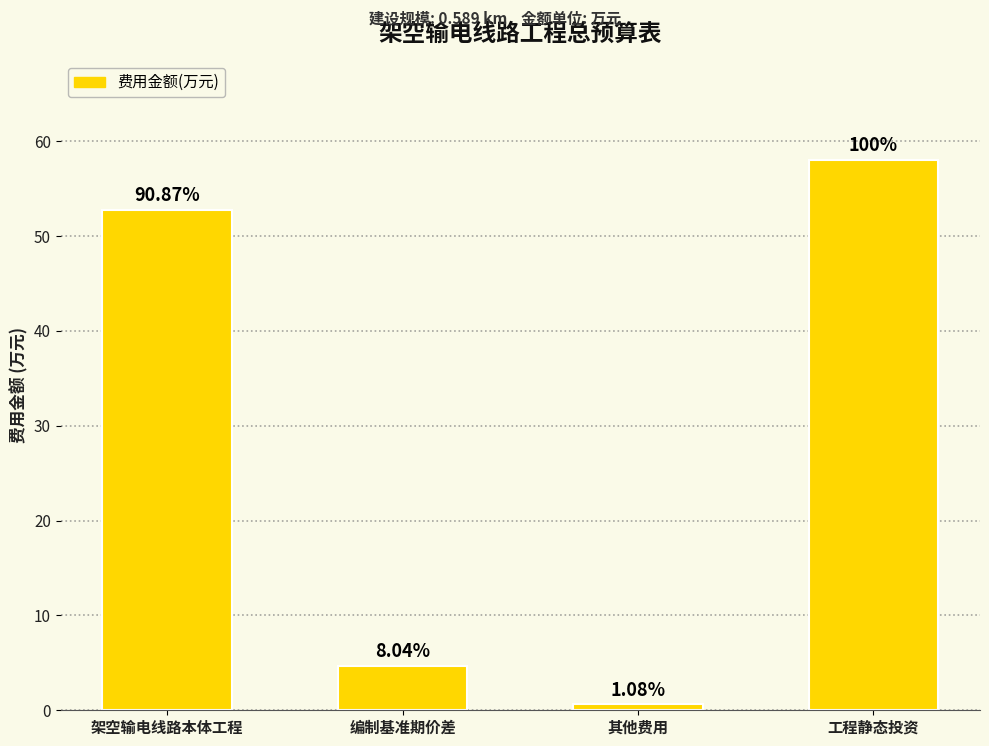

What is the change in value from 编制基准期价差 to 工程静态投资?

+53.4